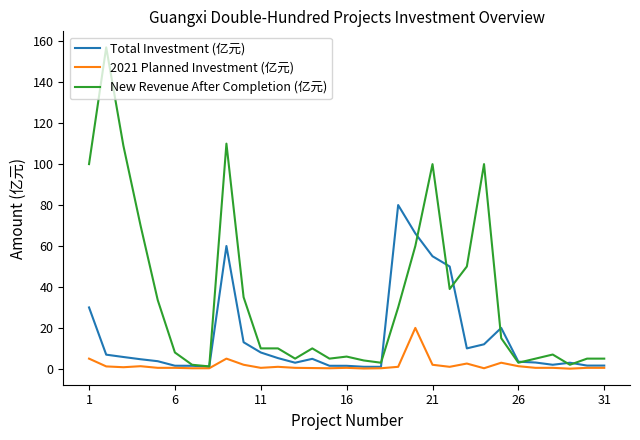

Rank the series by their average value, from highest to lowest.

New Revenue After Completion (亿元), Total Investment (亿元), 2021 Planned Investment (亿元)